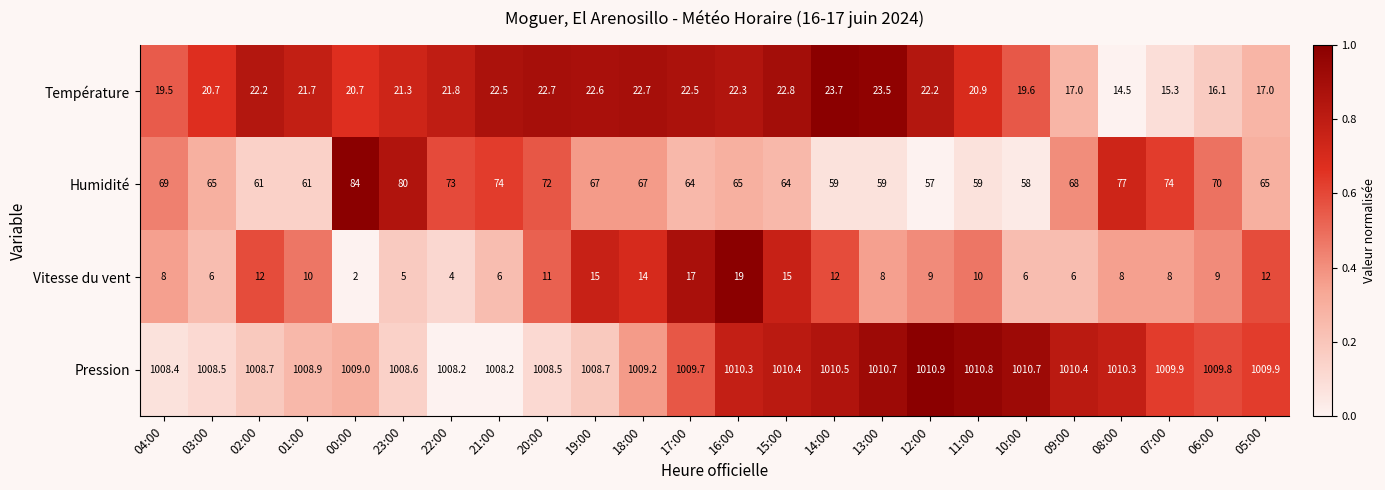

The value of Température at 06:00 is 7.3. True or false?

False